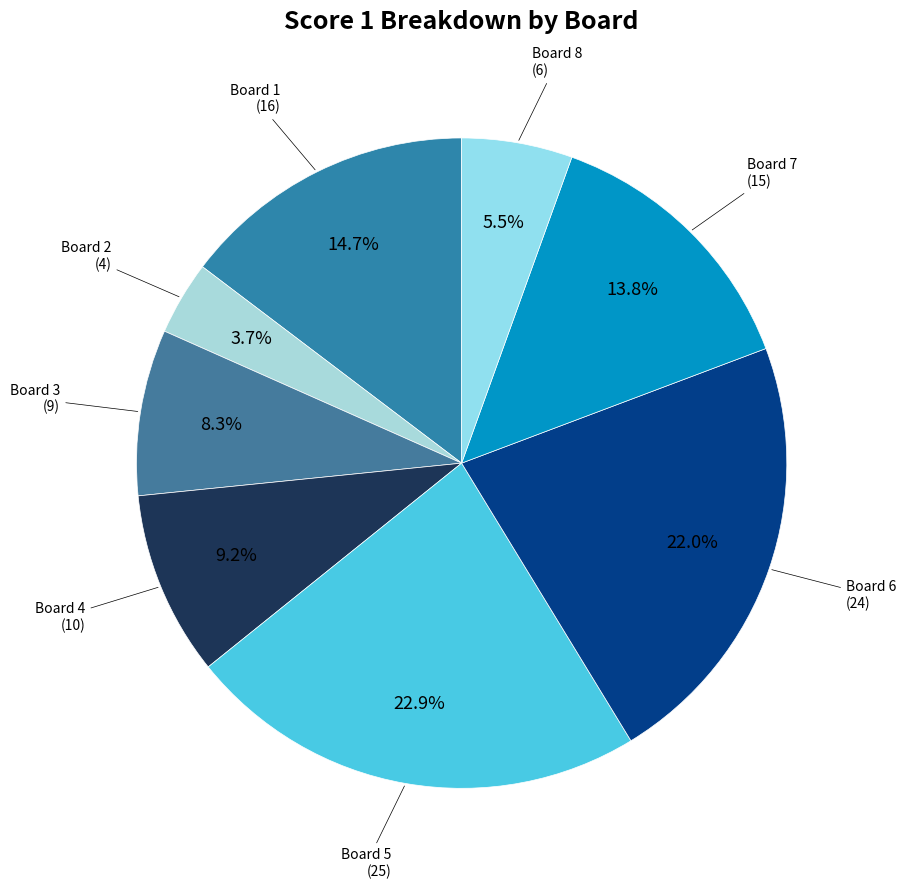

Count the number of slices in the pie.

8